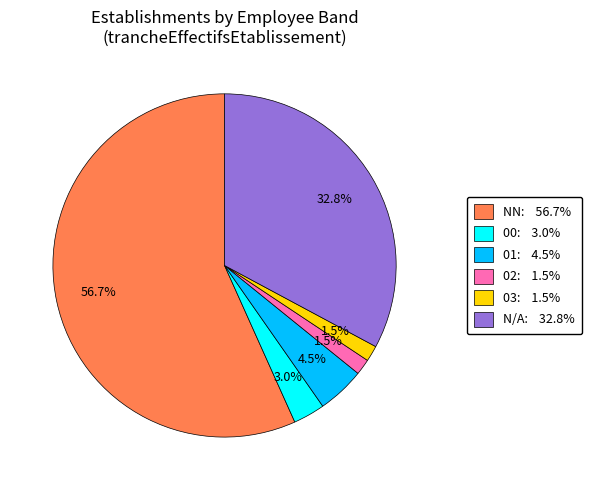

Does any single category account for the majority?

Yes